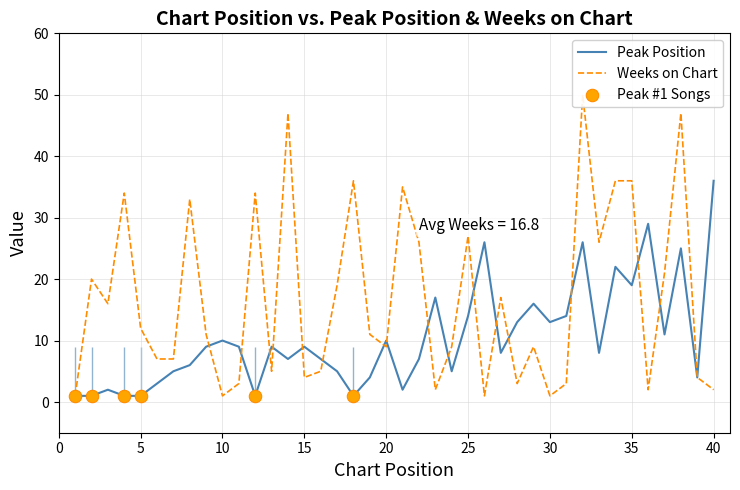

Is it true that Peak Position equals 10 at 35?

False